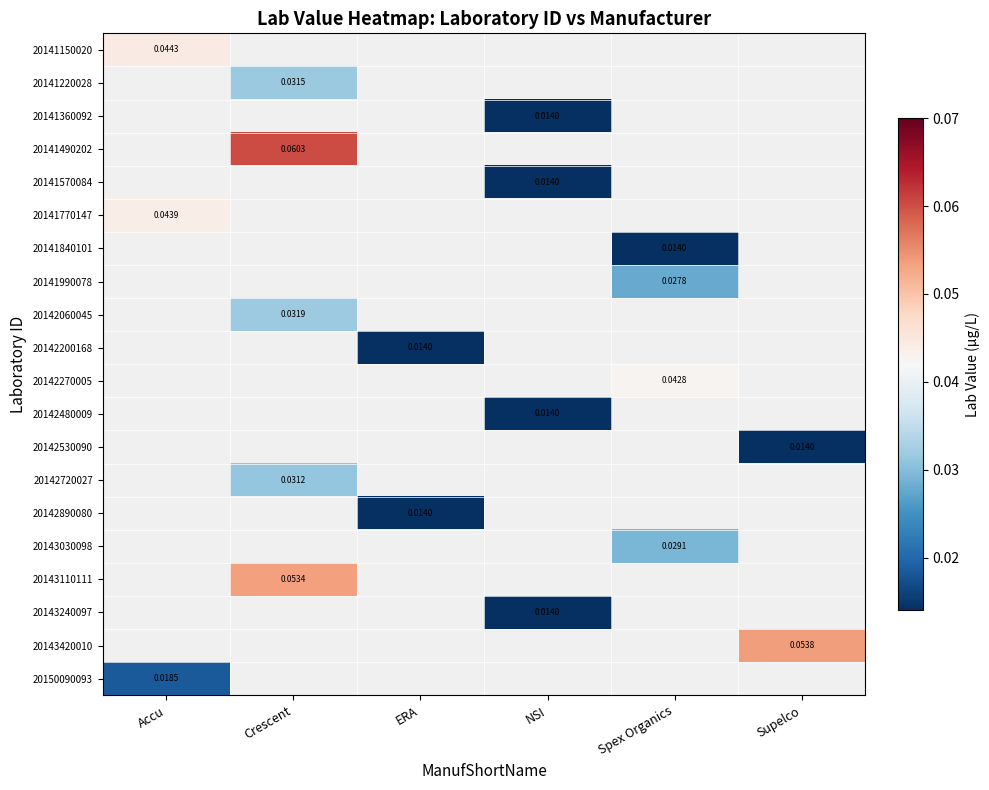

How many data points does each series have?

6